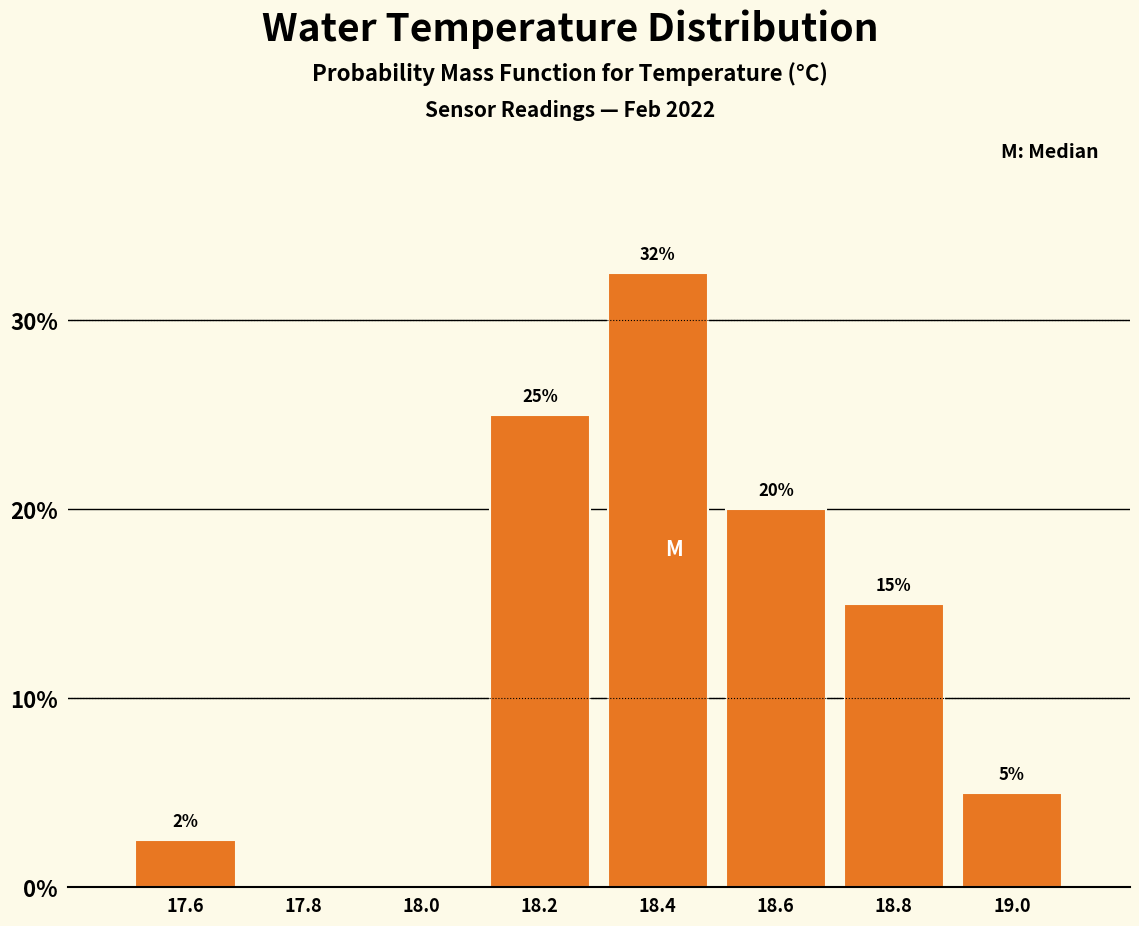

Over which range of the x-axis is the bar tallest?

18.3 to 18.5